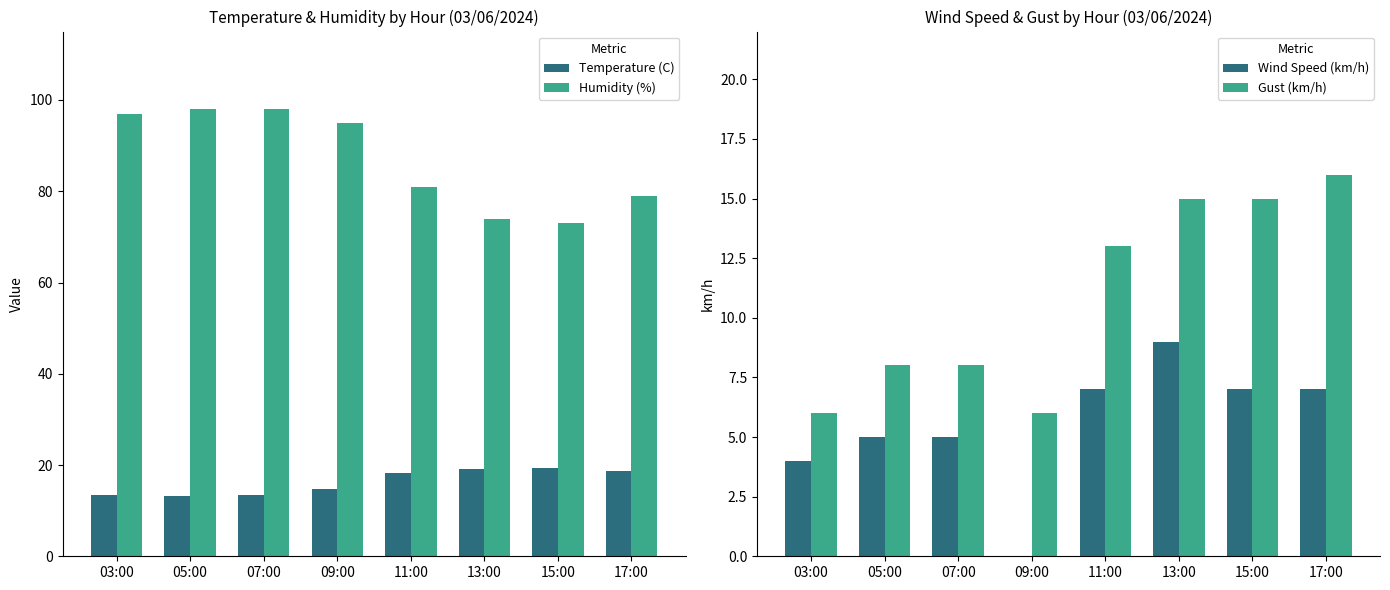

Reading left to right, what are all the values shown in this chart?

Temperature (C): 13.4	13.3	13.5	14.8	18.2	19.2	19.3	18.7
Humidity (%): 97.0	98.0	98.0	95.0	81.0	74.0	73.0	79.0
Wind Speed (km/h): 4.0	5.0	5.0	0.0	7.0	9.0	7.0	7.0
Gust (km/h): 6.0	8.0	8.0	6.0	13.0	15.0	15.0	16.0